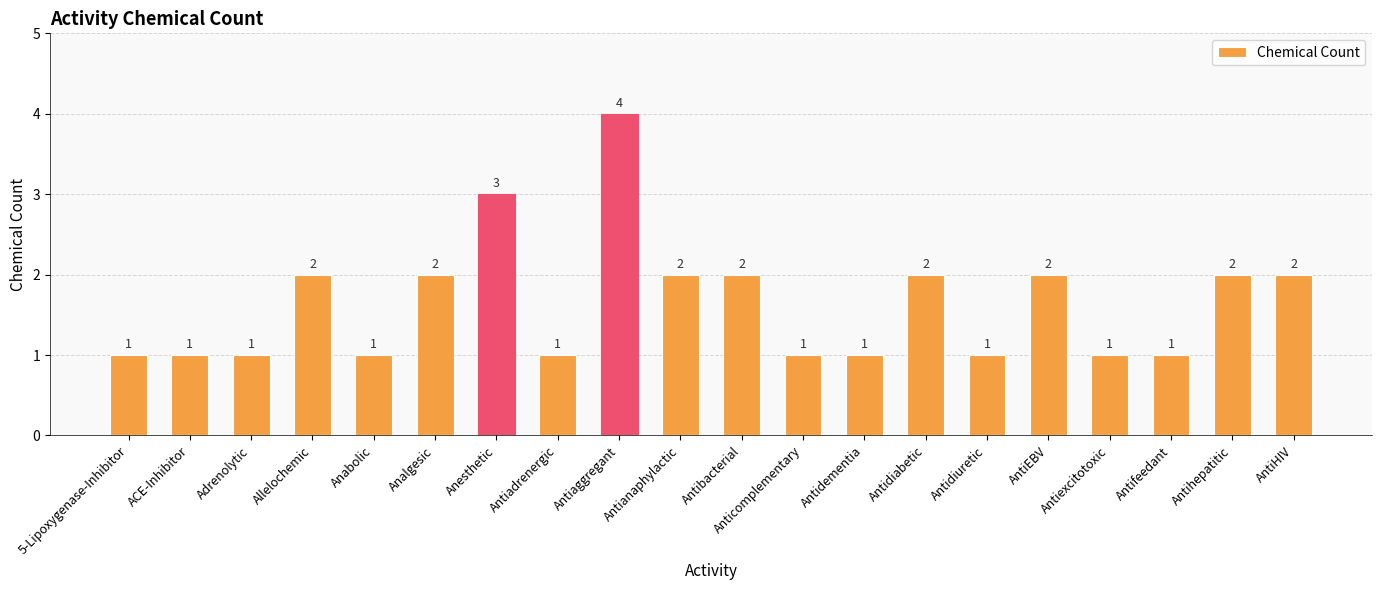

What is the difference between the maximum and minimum values?

3